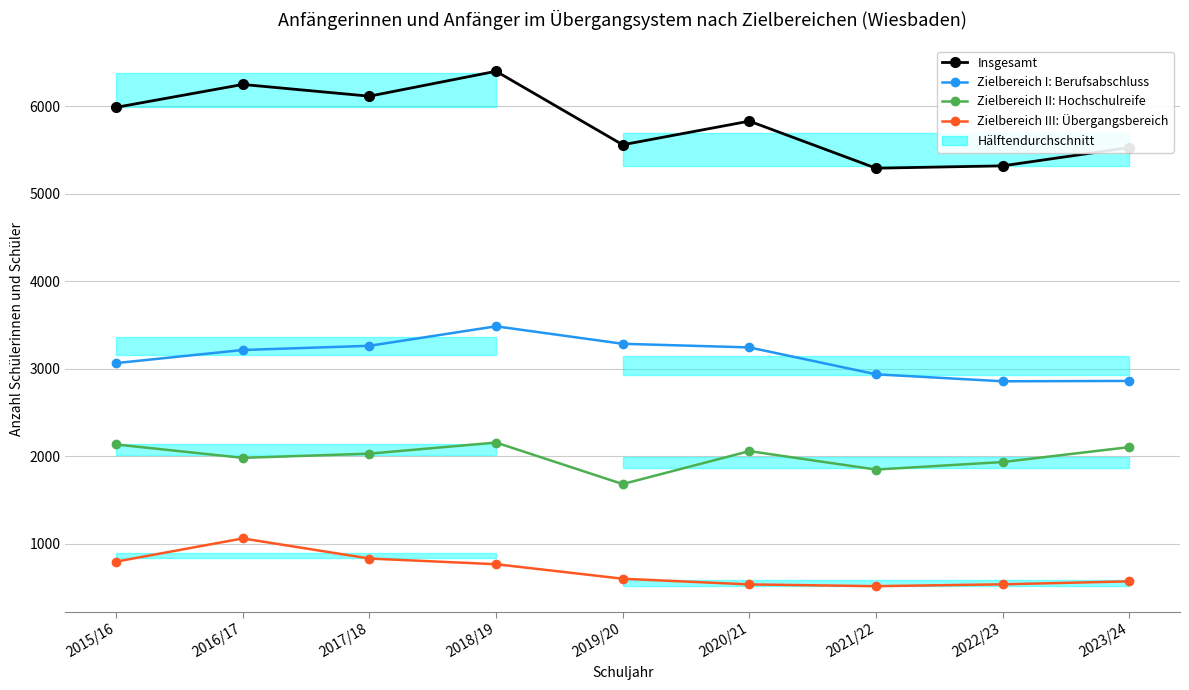

Which series changed the most between 2020/21 and 2022/23?

Insgesamt